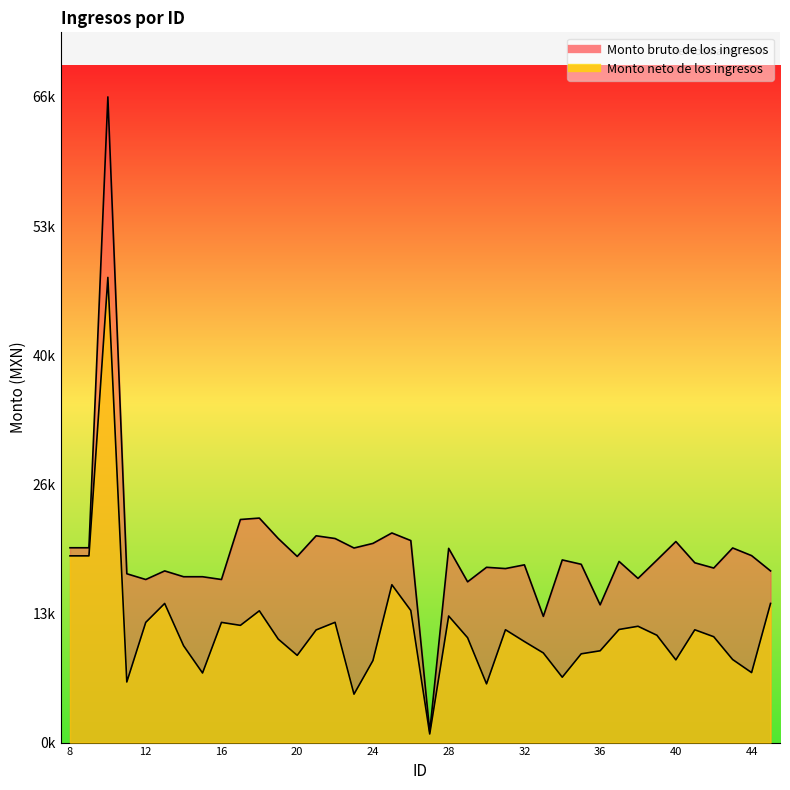

What is the sum of the Monto neto de los ingresos values at 44 and 24?

15592.8